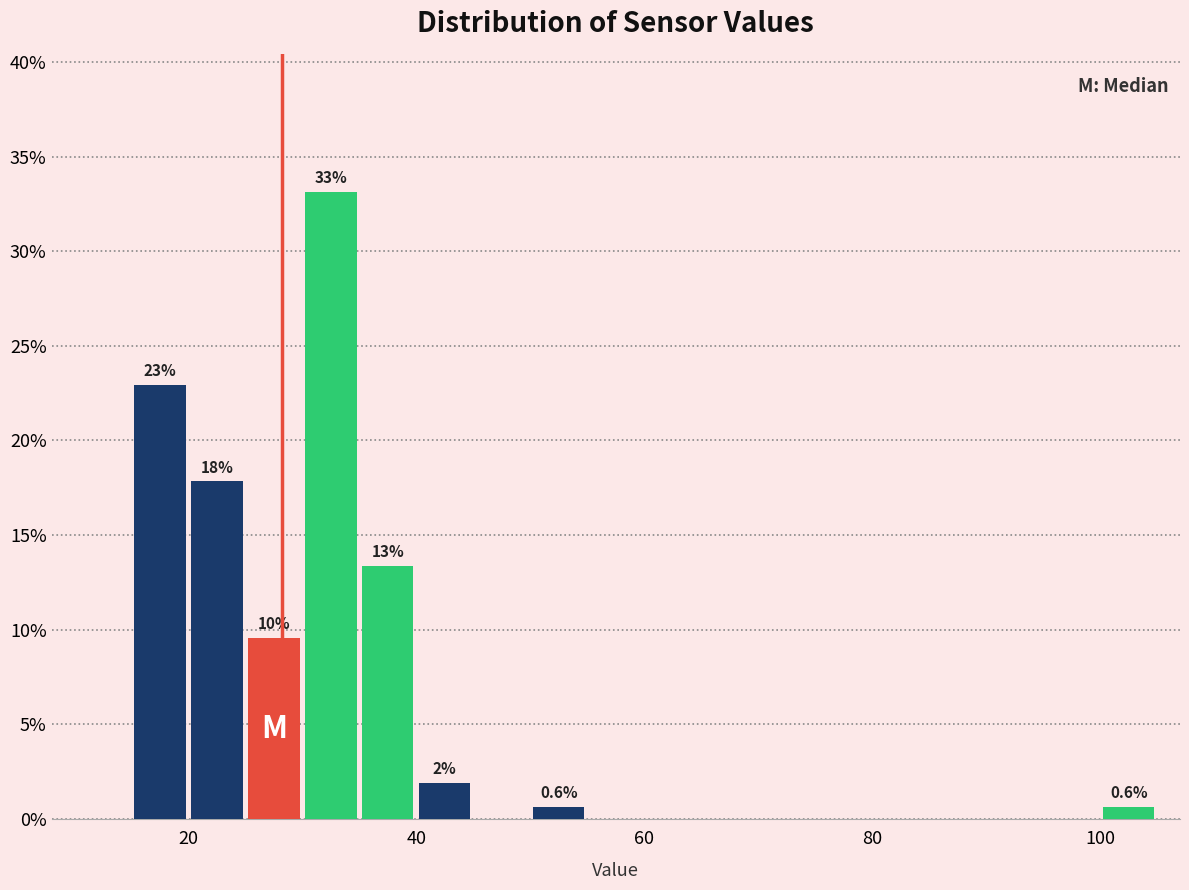

Around what value on the x-axis is the tallest bar? Give the approximate position of its centre, as read against the axis.

32